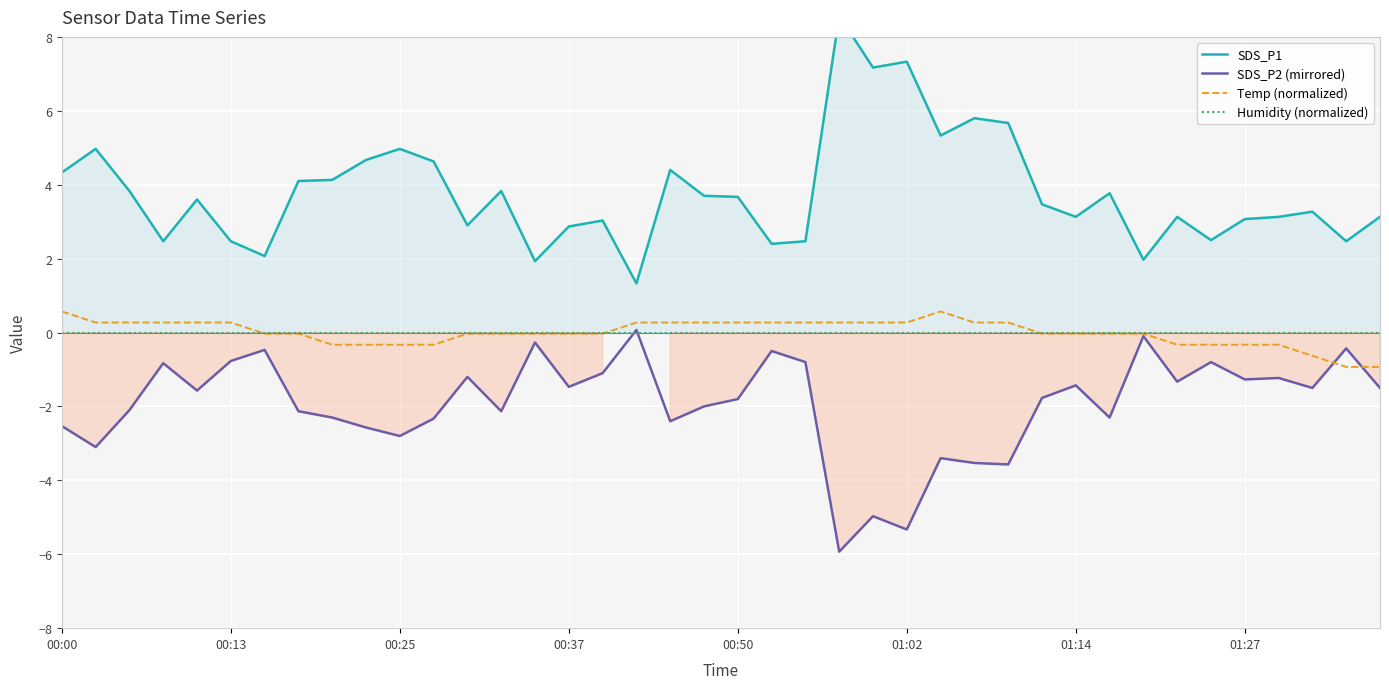

The Temp (normalized) series shows -0.3 at 01:27. True or false?

True